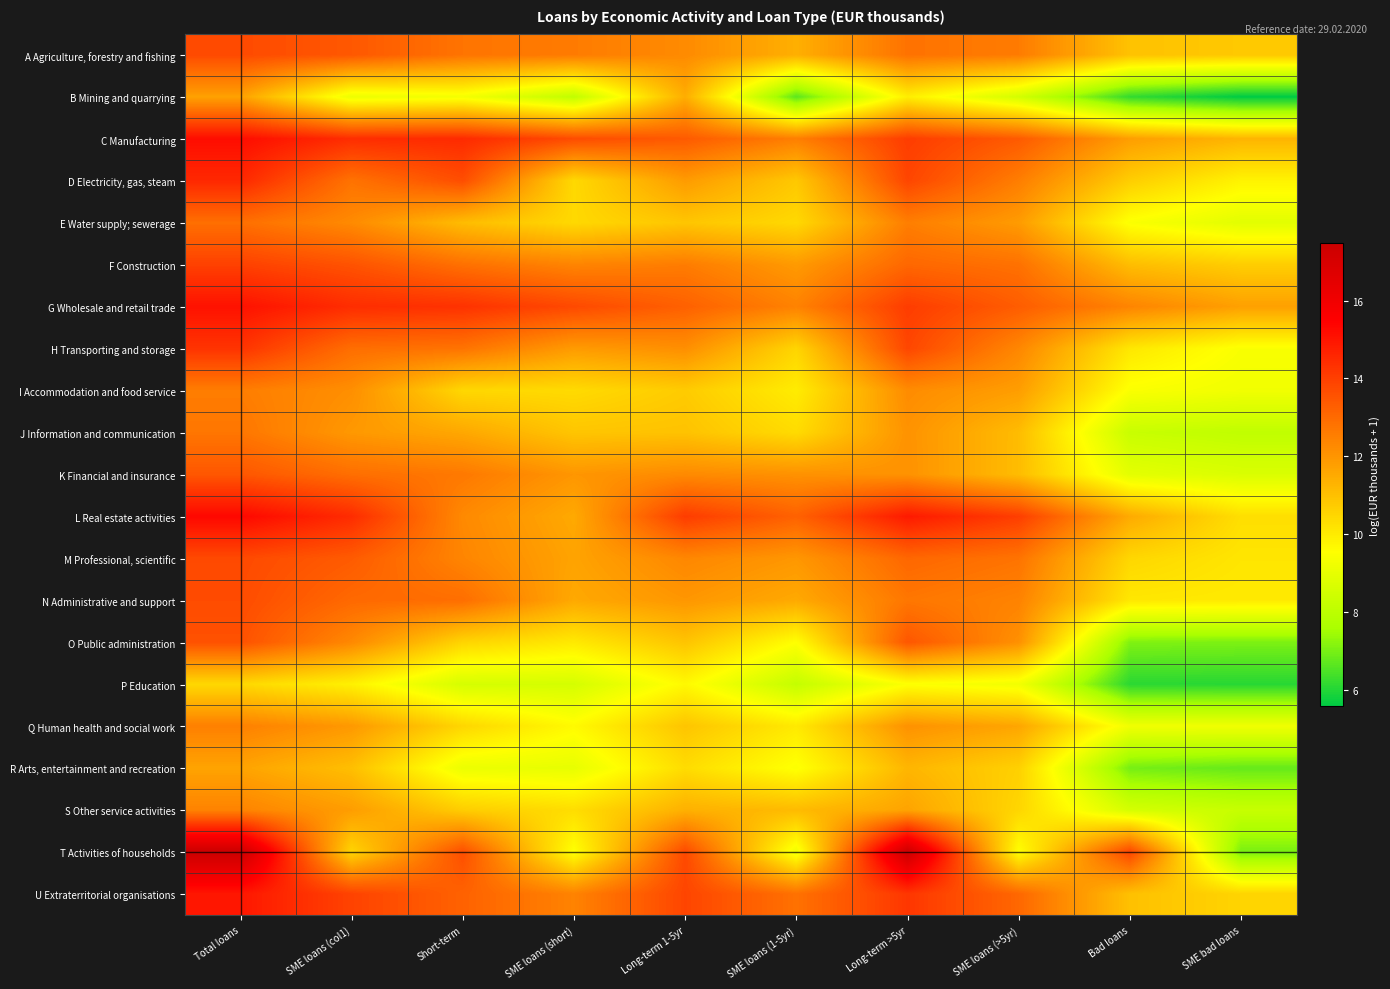

Reading left to right, extract all data points from this chart.

A Agriculture, forestry and fishing: Total loans=13.7	SME loans (col1)=13.4	Short-term=12.8	SME loans (short)=12.6	Long-term 1-5yr=12.2	SME loans (1-5yr)=11.4	Long-term >5yr=12.8	SME loans (>5yr)=12.6	Bad loans=11.0	SME bad loans=10.8
B Mining and quarrying: Total loans=11.7	SME loans (col1)=9.1	Short-term=9.3	SME loans (short)=8.1	Long-term 1-5yr=11.4	SME loans (1-5yr)=6.6	Long-term >5yr=9.9	SME loans (>5yr)=8.5	Bad loans=6.2	SME bad loans=5.6
C Manufacturing: Total loans=15.2	SME loans (col1)=14.4	Short-term=14.5	SME loans (short)=13.7	Long-term 1-5yr=13.4	SME loans (1-5yr)=12.5	Long-term >5yr=14.0	SME loans (>5yr)=13.4	Bad loans=11.8	SME bad loans=11.3
D Electricity, gas, steam: Total loans=14.5	SME loans (col1)=12.8	Short-term=13.7	SME loans (short)=10.4	Long-term 1-5yr=11.9	SME loans (1-5yr)=10.8	Long-term >5yr=13.8	SME loans (>5yr)=12.5	Bad loans=10.7	SME bad loans=9.8
E Water supply; sewerage: Total loans=12.9	SME loans (col1)=12.3	Short-term=11.1	SME loans (short)=10.4	Long-term 1-5yr=10.9	SME loans (1-5yr)=10.4	Long-term >5yr=12.5	SME loans (>5yr)=11.9	Bad loans=9.5	SME bad loans=8.9
F Construction: Total loans=14.0	SME loans (col1)=13.5	Short-term=12.9	SME loans (short)=12.4	Long-term 1-5yr=12.6	SME loans (1-5yr)=11.9	Long-term >5yr=13.1	SME loans (>5yr)=12.8	Bad loans=11.1	SME bad loans=10.7
G Wholesale and retail trade: Total loans=15.0	SME loans (col1)=14.4	Short-term=14.3	SME loans (short)=13.8	Long-term 1-5yr=13.2	SME loans (1-5yr)=12.4	Long-term >5yr=14.1	SME loans (>5yr)=13.3	Bad loans=12.4	SME bad loans=11.7
H Transporting and storage: Total loans=14.3	SME loans (col1)=12.9	Short-term=12.8	SME loans (short)=11.9	Long-term 1-5yr=12.2	SME loans (1-5yr)=10.5	Long-term >5yr=13.8	SME loans (>5yr)=12.3	Bad loans=10.1	SME bad loans=9.4
I Accommodation and food service: Total loans=12.6	SME loans (col1)=12.1	Short-term=10.5	SME loans (short)=10.4	Long-term 1-5yr=10.8	SME loans (1-5yr)=10.0	Long-term >5yr=12.2	SME loans (>5yr)=11.8	Bad loans=9.5	SME bad loans=9.2
J Information and communication: Total loans=12.7	SME loans (col1)=11.9	Short-term=11.6	SME loans (short)=10.9	Long-term 1-5yr=11.0	SME loans (1-5yr)=10.4	Long-term >5yr=12.1	SME loans (>5yr)=11.1	Bad loans=8.3	SME bad loans=8.1
K Financial and insurance: Total loans=13.5	SME loans (col1)=12.9	Short-term=12.7	SME loans (short)=12.0	Long-term 1-5yr=12.3	SME loans (1-5yr)=12.1	Long-term >5yr=12.1	SME loans (>5yr)=11.1	Bad loans=8.9	SME bad loans=8.7
L Real estate activities: Total loans=15.3	SME loans (col1)=14.4	Short-term=12.3	SME loans (short)=11.5	Long-term 1-5yr=14.1	SME loans (1-5yr)=13.2	Long-term >5yr=14.9	SME loans (>5yr)=14.0	Bad loans=11.5	SME bad loans=10.3
M Professional, scientific: Total loans=13.8	SME loans (col1)=13.4	Short-term=12.4	SME loans (short)=11.7	Long-term 1-5yr=12.3	SME loans (1-5yr)=12.0	Long-term >5yr=13.1	SME loans (>5yr)=12.8	Bad loans=10.5	SME bad loans=10.1
N Administrative and support: Total loans=13.7	SME loans (col1)=13.0	Short-term=12.9	SME loans (short)=11.5	Long-term 1-5yr=12.0	SME loans (1-5yr)=11.5	Long-term >5yr=12.7	SME loans (>5yr)=12.4	Bad loans=10.1	SME bad loans=10.0
O Public administration: Total loans=13.6	SME loans (col1)=12.3	Short-term=10.5	SME loans (short)=10.1	Long-term 1-5yr=10.9	SME loans (1-5yr)=9.5	Long-term >5yr=13.5	SME loans (>5yr)=12.1	Bad loans=7.1	SME bad loans=7.0
P Education: Total loans=10.5	SME loans (col1)=9.9	Short-term=8.6	SME loans (short)=8.6	Long-term 1-5yr=9.7	SME loans (1-5yr)=8.2	Long-term >5yr=9.5	SME loans (>5yr)=9.3	Bad loans=6.1	SME bad loans=6.1
Q Human health and social work: Total loans=12.5	SME loans (col1)=11.9	Short-term=10.5	SME loans (short)=9.7	Long-term 1-5yr=10.9	SME loans (1-5yr)=10.0	Long-term >5yr=12.1	SME loans (>5yr)=11.6	Bad loans=9.2	SME bad loans=9.2
R Arts, entertainment and recreation: Total loans=11.7	SME loans (col1)=11.0	Short-term=9.1	SME loans (short)=9.0	Long-term 1-5yr=10.4	SME loans (1-5yr)=9.5	Long-term >5yr=11.2	SME loans (>5yr)=10.6	Bad loans=7.0	SME bad loans=6.8
S Other service activities: Total loans=12.4	SME loans (col1)=11.8	Short-term=10.7	SME loans (short)=10.3	Long-term 1-5yr=11.4	SME loans (1-5yr)=11.1	Long-term >5yr=11.7	SME loans (>5yr)=10.5	Bad loans=8.6	SME bad loans=8.3
T Activities of households: Total loans=17.5	SME loans (col1)=10.5	Short-term=13.7	SME loans (short)=9.5	Long-term 1-5yr=13.8	SME loans (1-5yr)=9.2	Long-term >5yr=17.4	SME loans (>5yr)=9.5	Bad loans=13.9	SME bad loans=7.0
U Extraterritorial organisations: Total loans=14.9	SME loans (col1)=13.9	Short-term=13.2	SME loans (short)=12.4	Long-term 1-5yr=13.9	SME loans (1-5yr)=12.8	Long-term >5yr=14.2	SME loans (>5yr)=13.1	Bad loans=11.0	SME bad loans=10.5